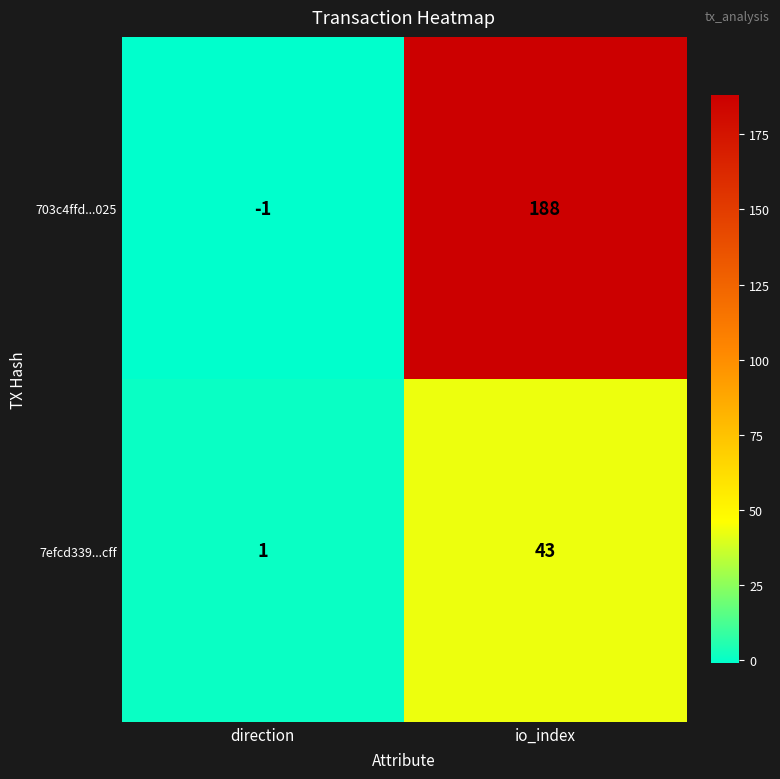

Which series has the largest total across all categories?

703c4ffd...025